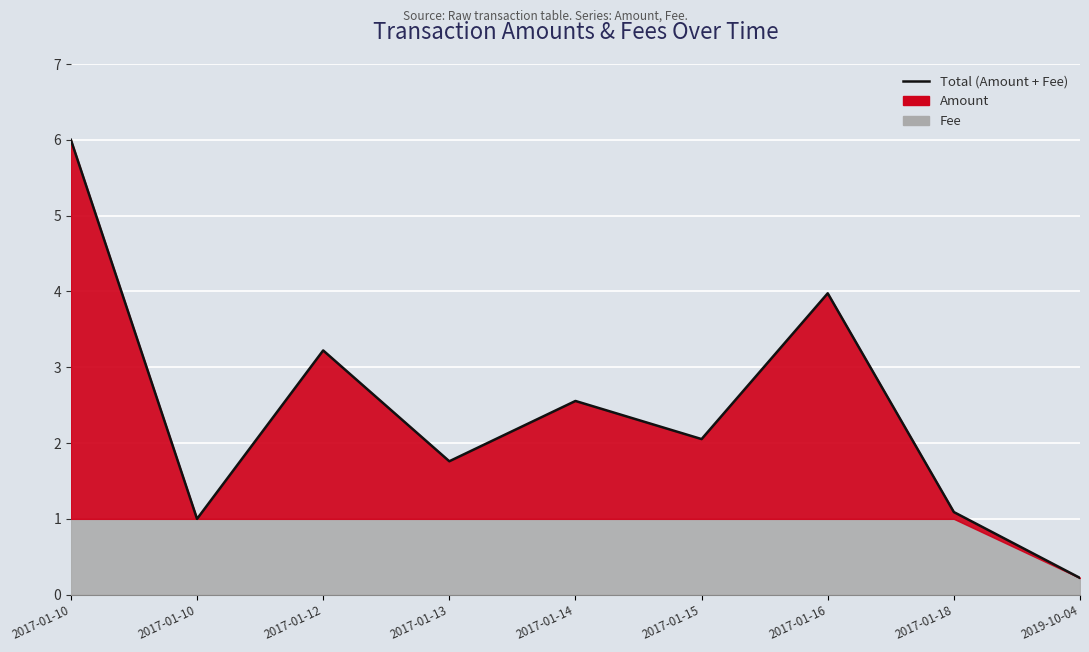

How many categories are shown in the chart?

9